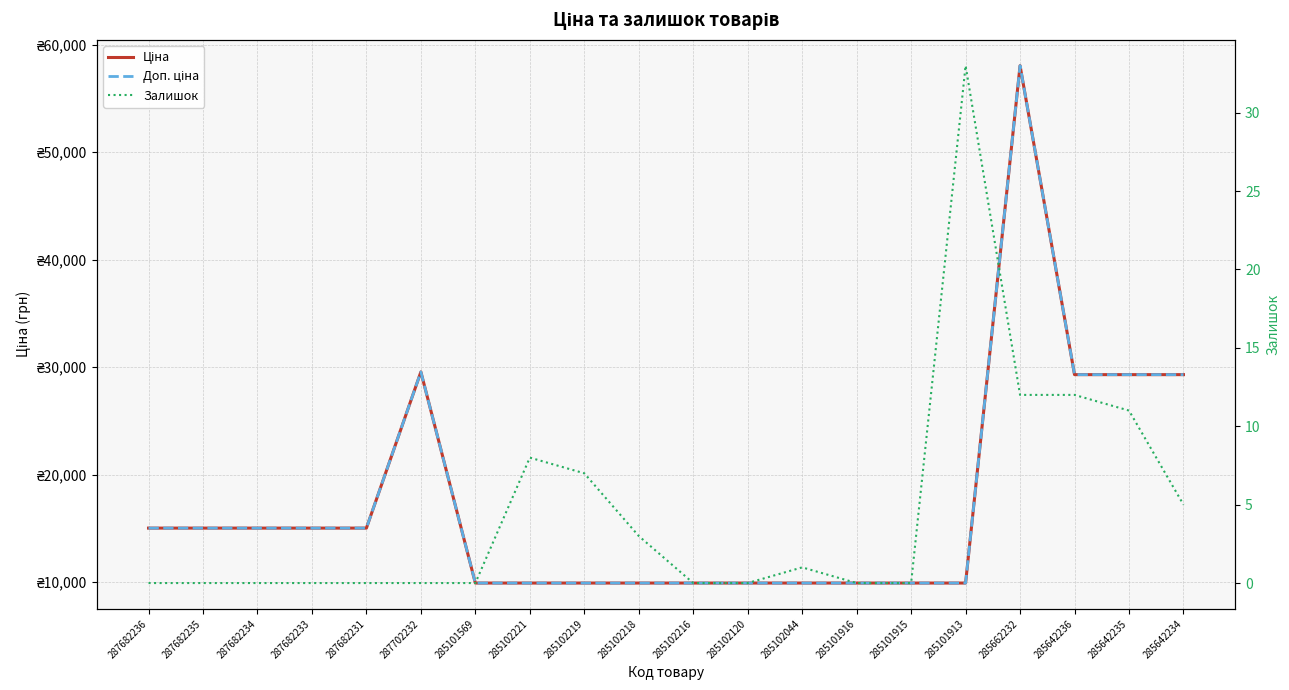

Is this an area chart (filled region under the line)?

No